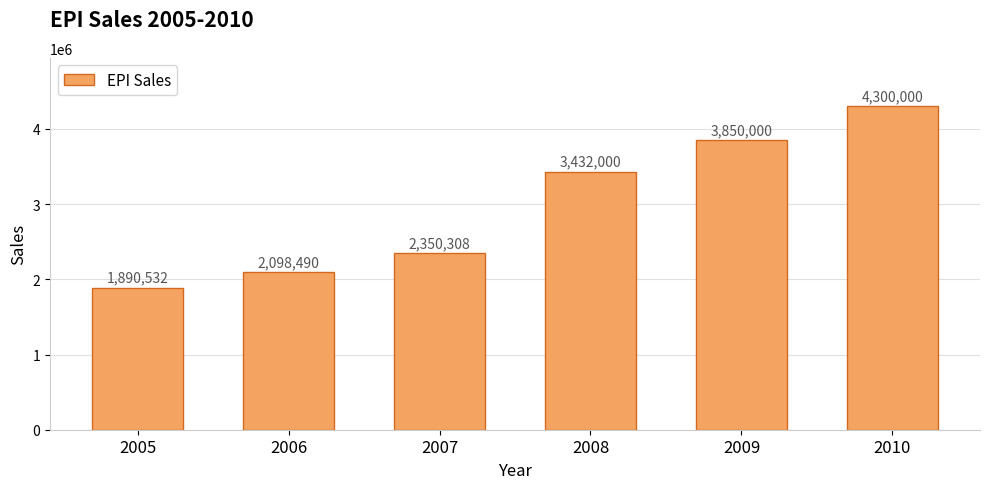

What is the difference between the second highest and second lowest values?

1751510.0